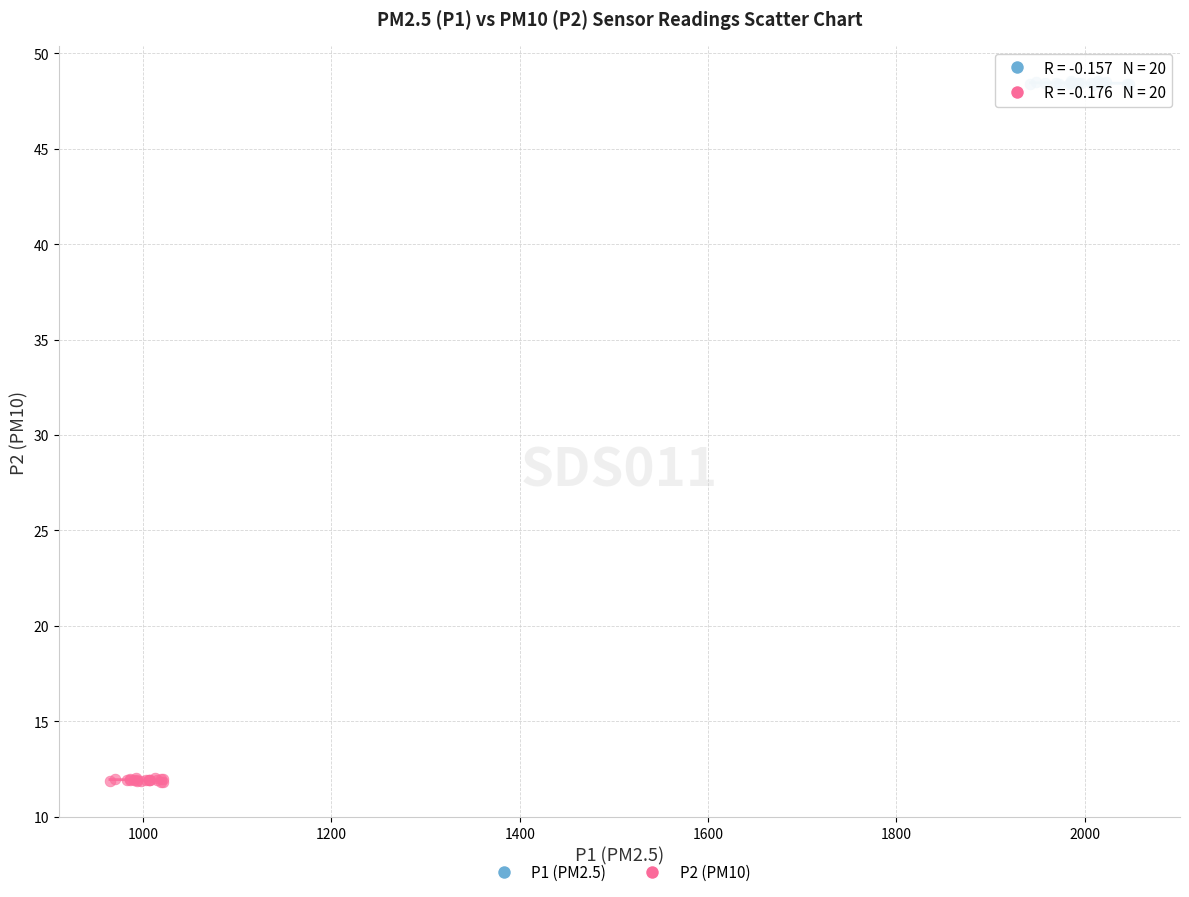

Which series reaches the minimum Y coordinate?

P2 (PM10)